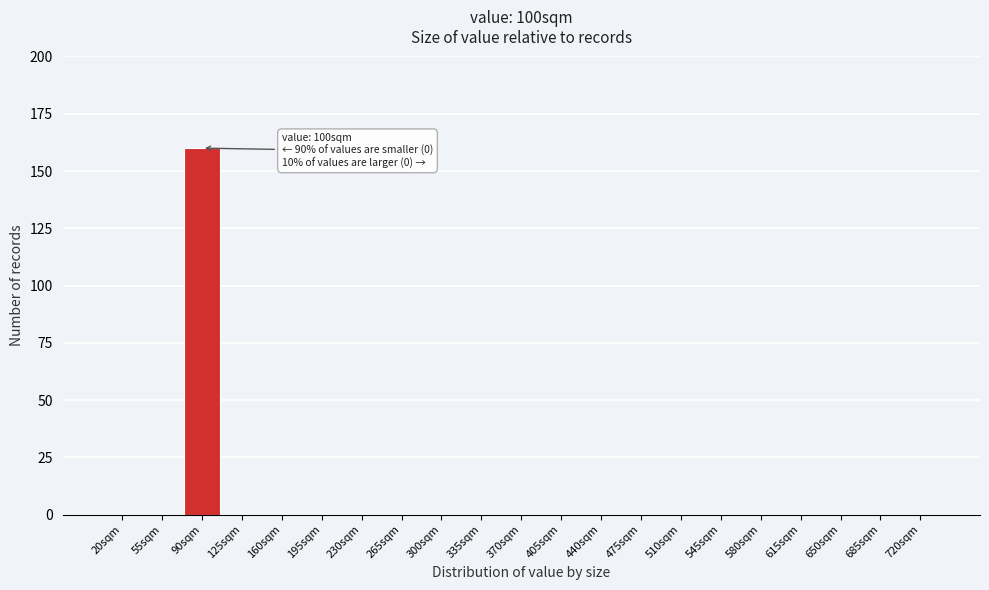

Reading left to right, extract all data points from this chart.

20sqm=0	55sqm=0	90sqm=160	125sqm=0	160sqm=0	195sqm=0	230sqm=0	265sqm=0	300sqm=0	335sqm=0	370sqm=0	405sqm=0	440sqm=0	475sqm=0	510sqm=0	545sqm=0	580sqm=0	615sqm=0	650sqm=0	685sqm=0	720sqm=0